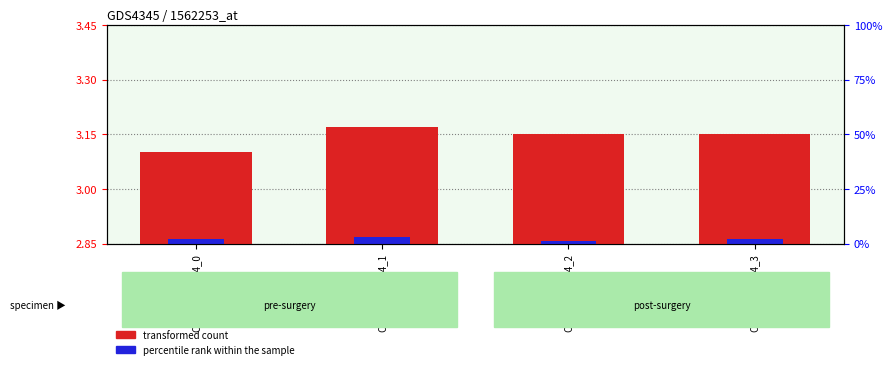

Which category has the lowest value in the transformed count series?

CLX7855_B744_0